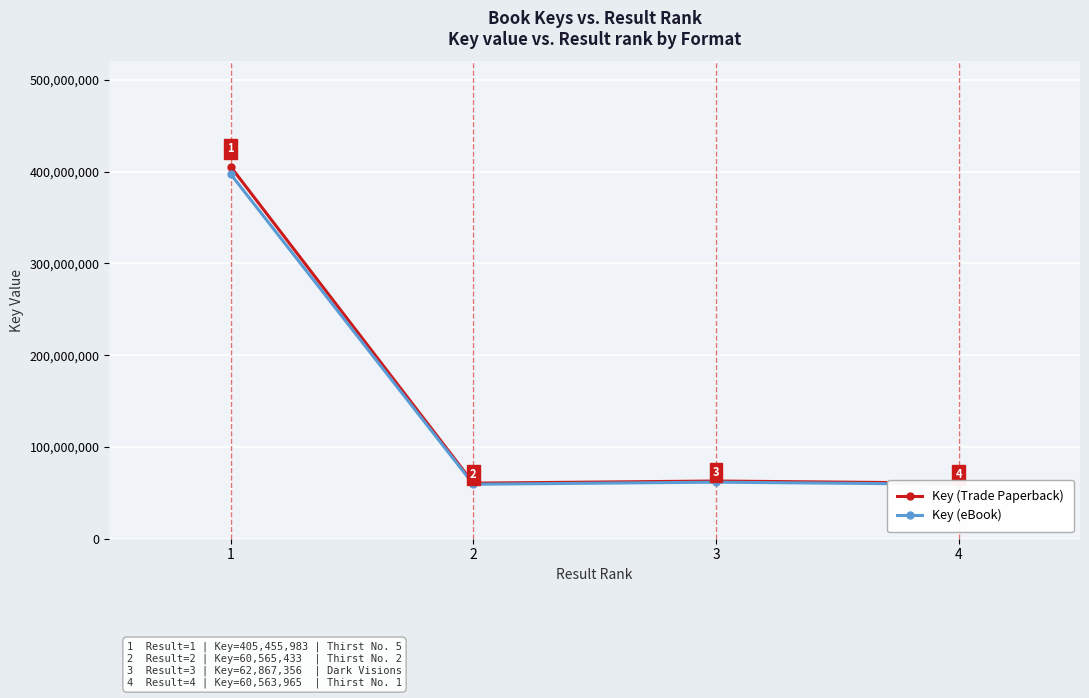

Rank the categories by Key (Trade Paperback) value from lowest to highest.

4, 2, 3, 1